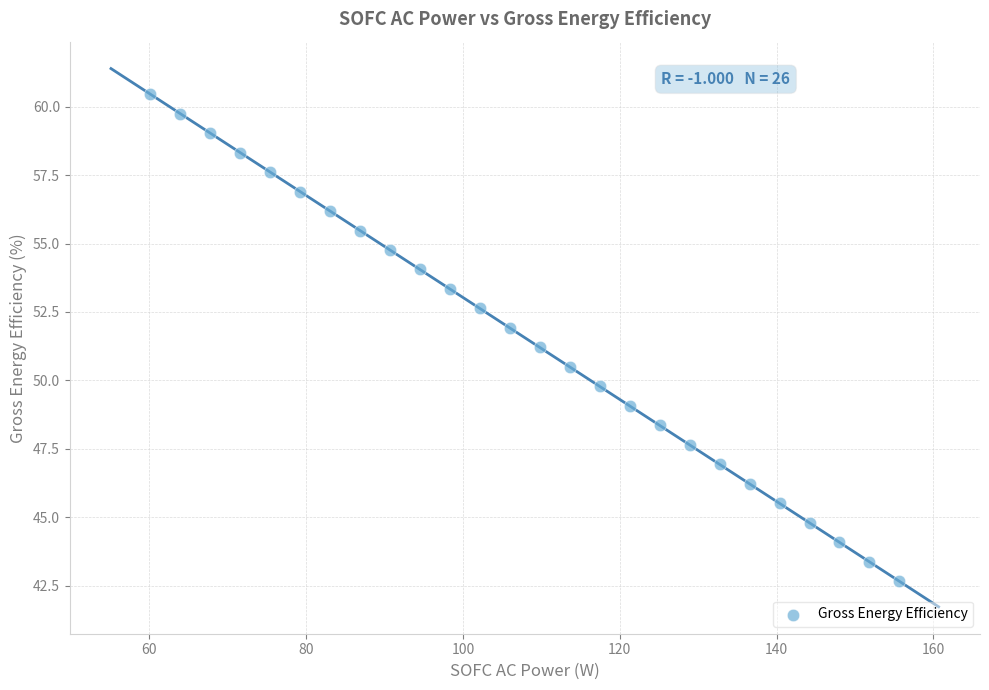

What is the range of Y values (max minus min)?

17.8